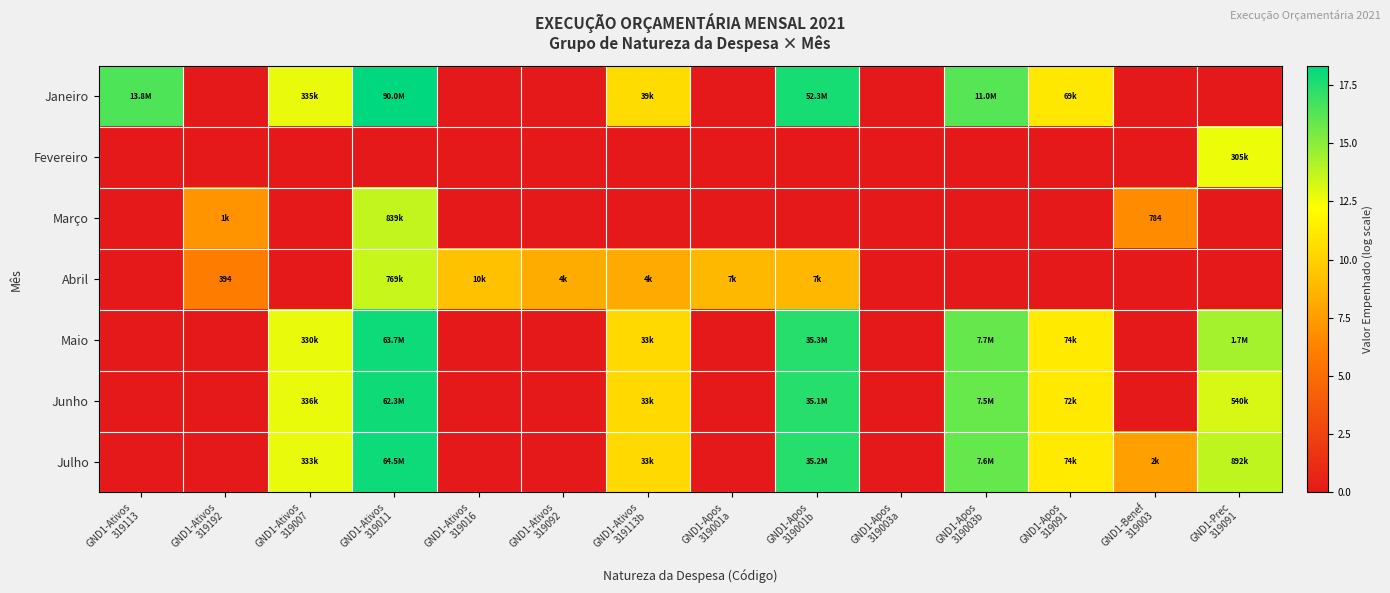

Which series has the widest spread of values?

Janeiro